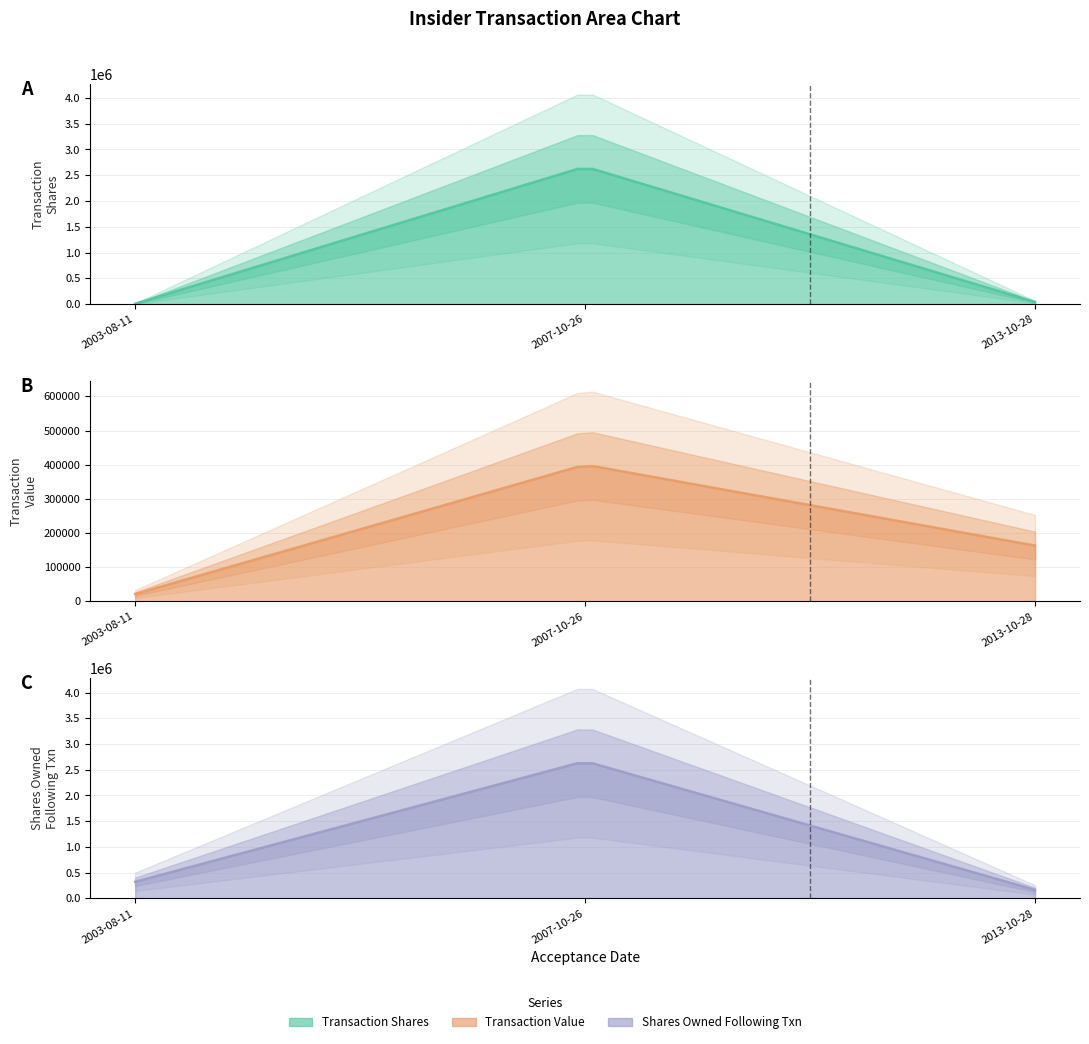

List the series in order of their overall mean, highest first.

sharesOwnedFollowingTransaction, transactionShares, transactionValue